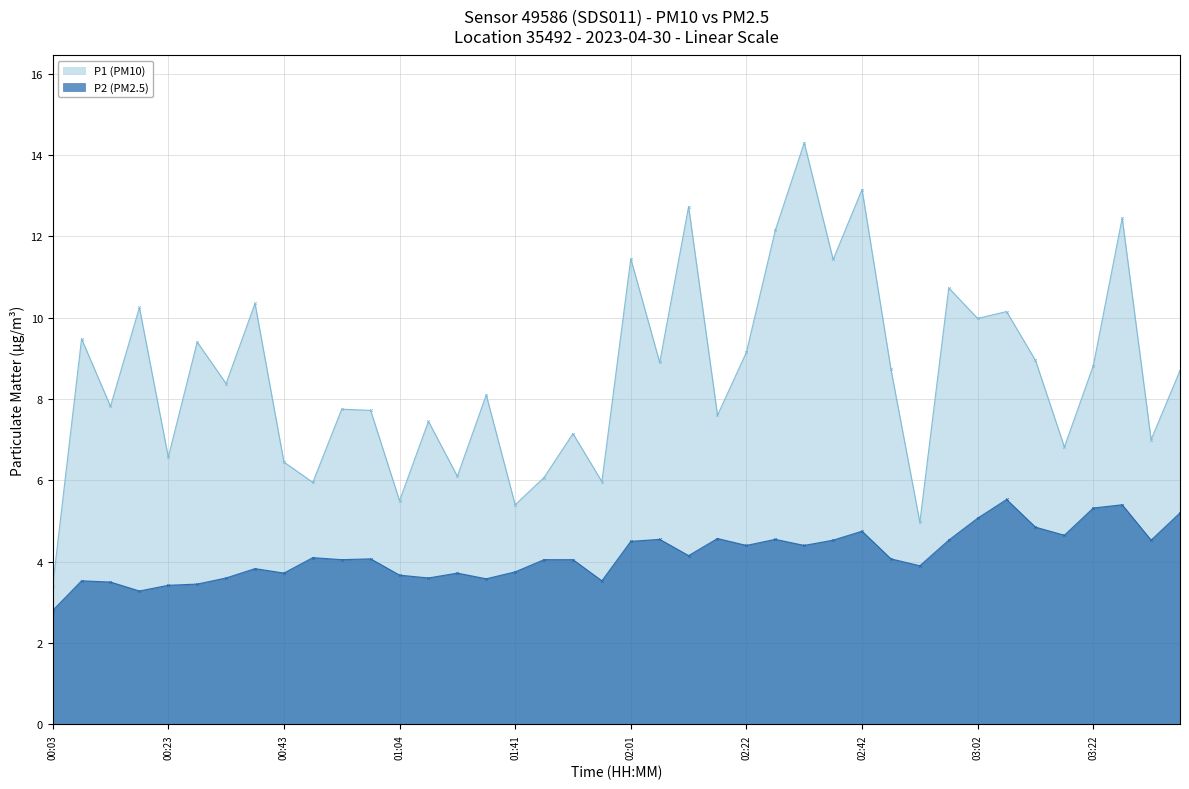

What is the total value across all series at 03:12?

13.8